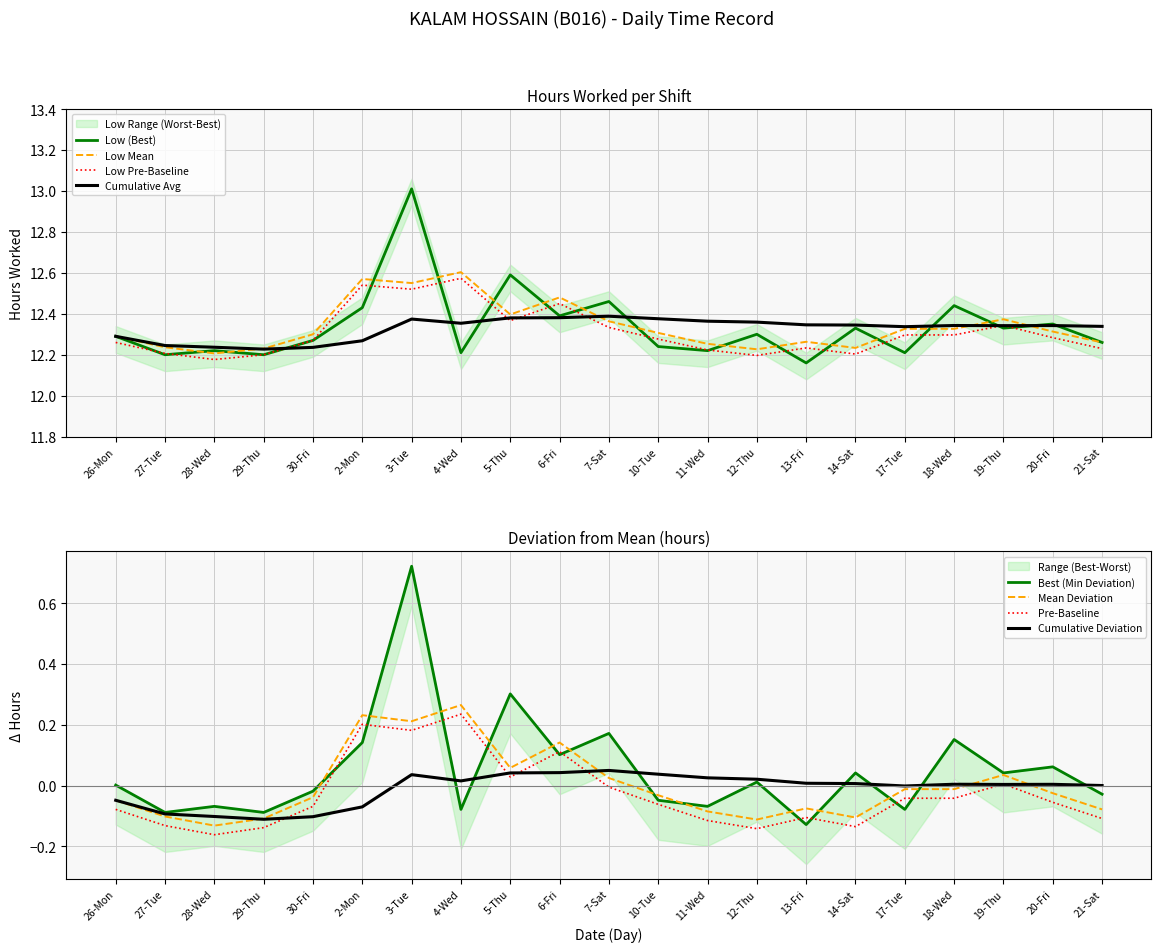

What position from the left is 10-Tue?

12